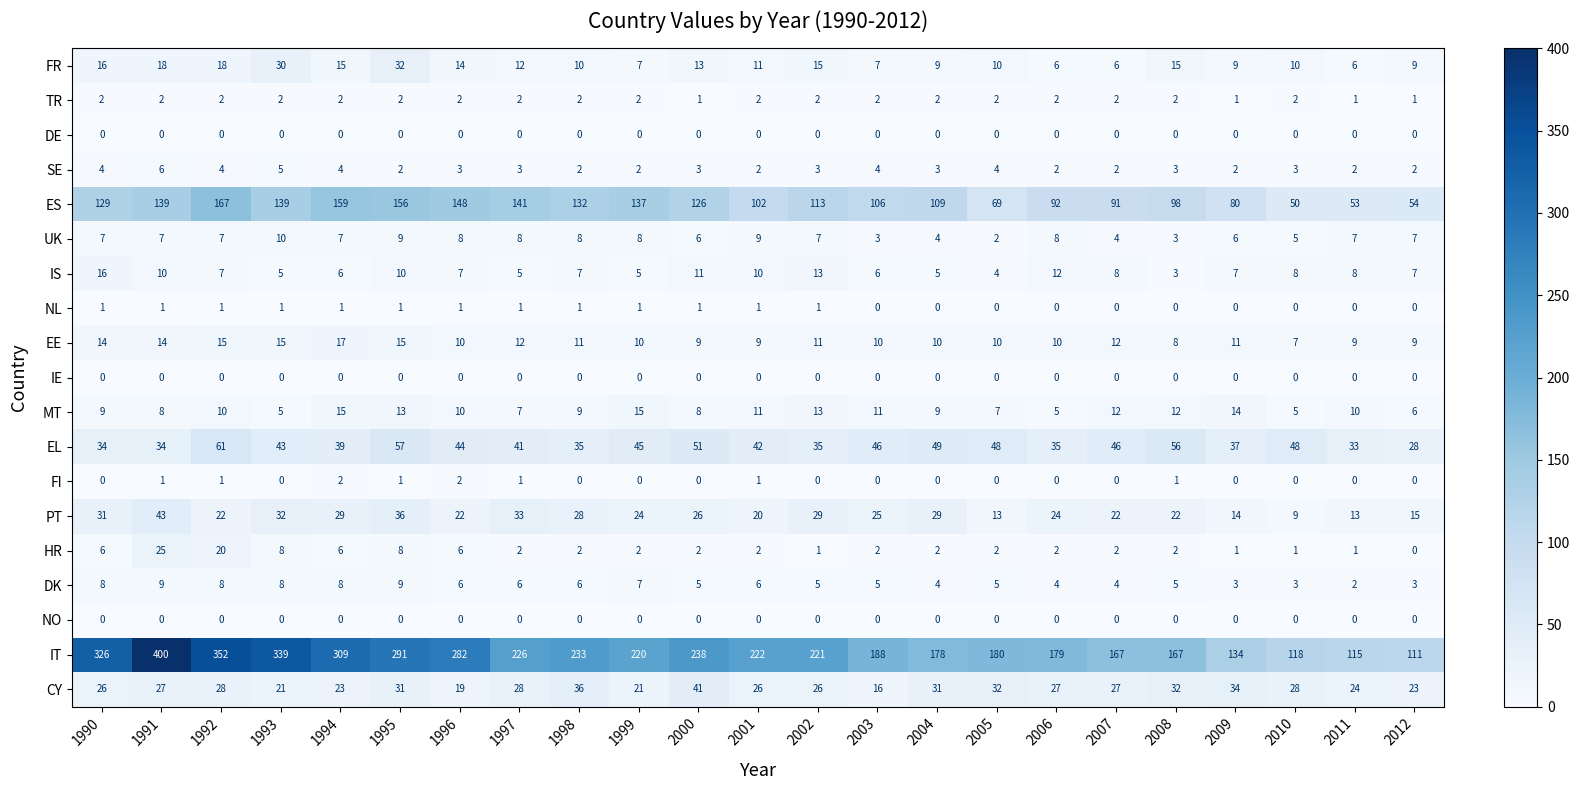

Is it true that IT equals 50 at 2009?

False